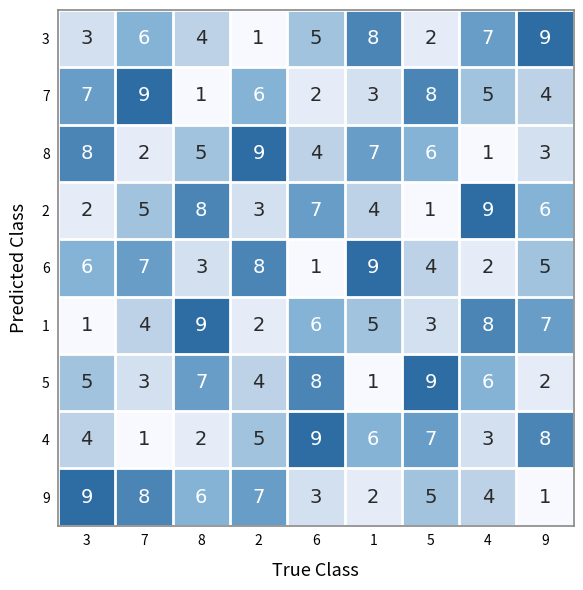

Read the 7 value at 4.

5